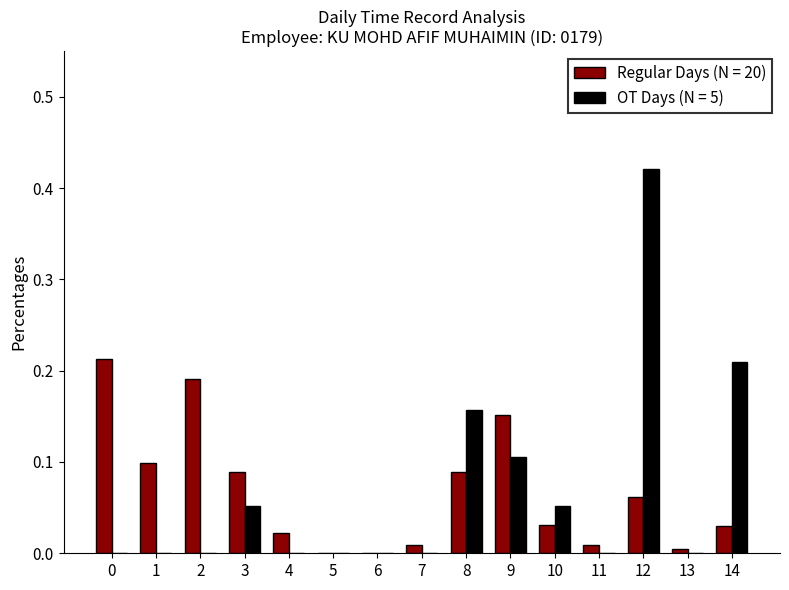

What is the sum of all OT Days (N = 5) values?

1.0